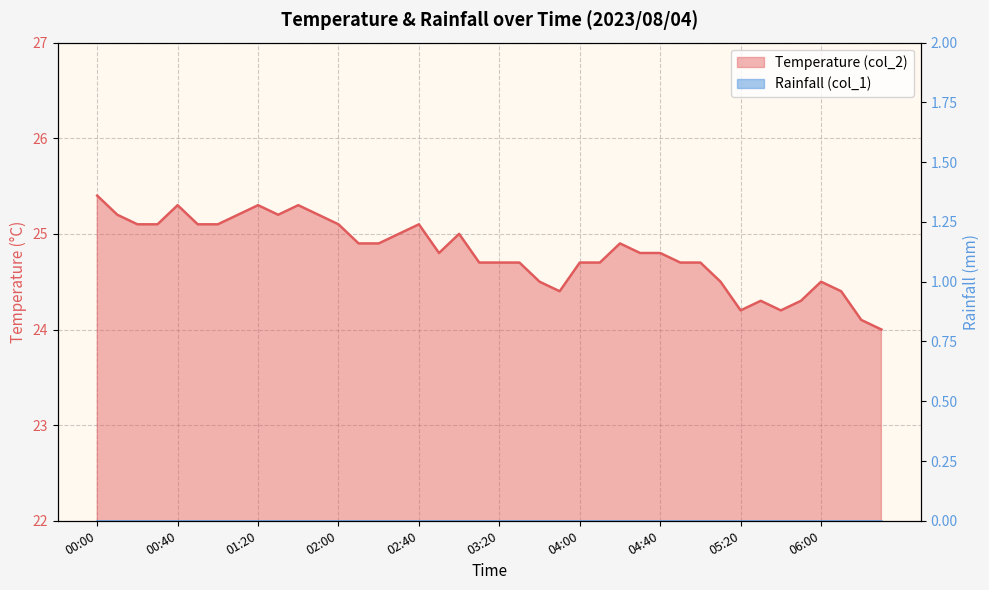

List the labels in order of value, smallest first.

06:30, 06:20, 05:20, 05:40, 05:30, 05:50, 03:50, 06:10, 03:40, 05:10, 06:00, 03:10, 03:20, 03:30, 04:00, 04:10, 04:50, 05:00, 02:50, 04:30, 04:40, 02:10, 02:20, 04:20, 02:30, 03:00, 00:20, 00:30, 00:50, 01:00, 02:00, 02:40, 00:10, 01:10, 01:30, 01:50, 00:40, 01:20, 01:40, 00:00